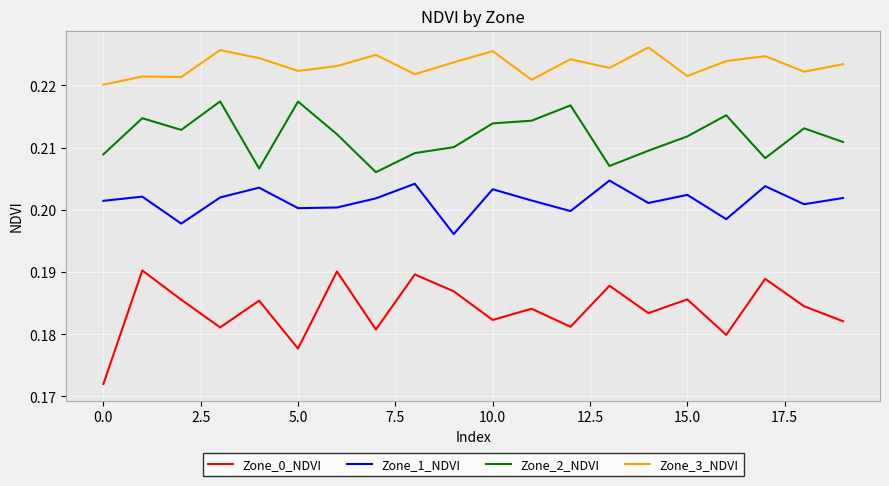

Rank the series by their average value, from highest to lowest.

Zone_3_NDVI, Zone_2_NDVI, Zone_1_NDVI, Zone_0_NDVI